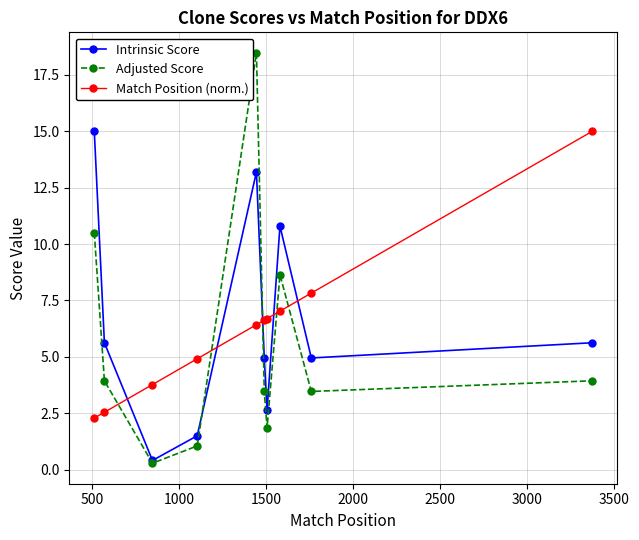

What is the value of the Match Position (norm.) point at the 8th from the left?

7.0